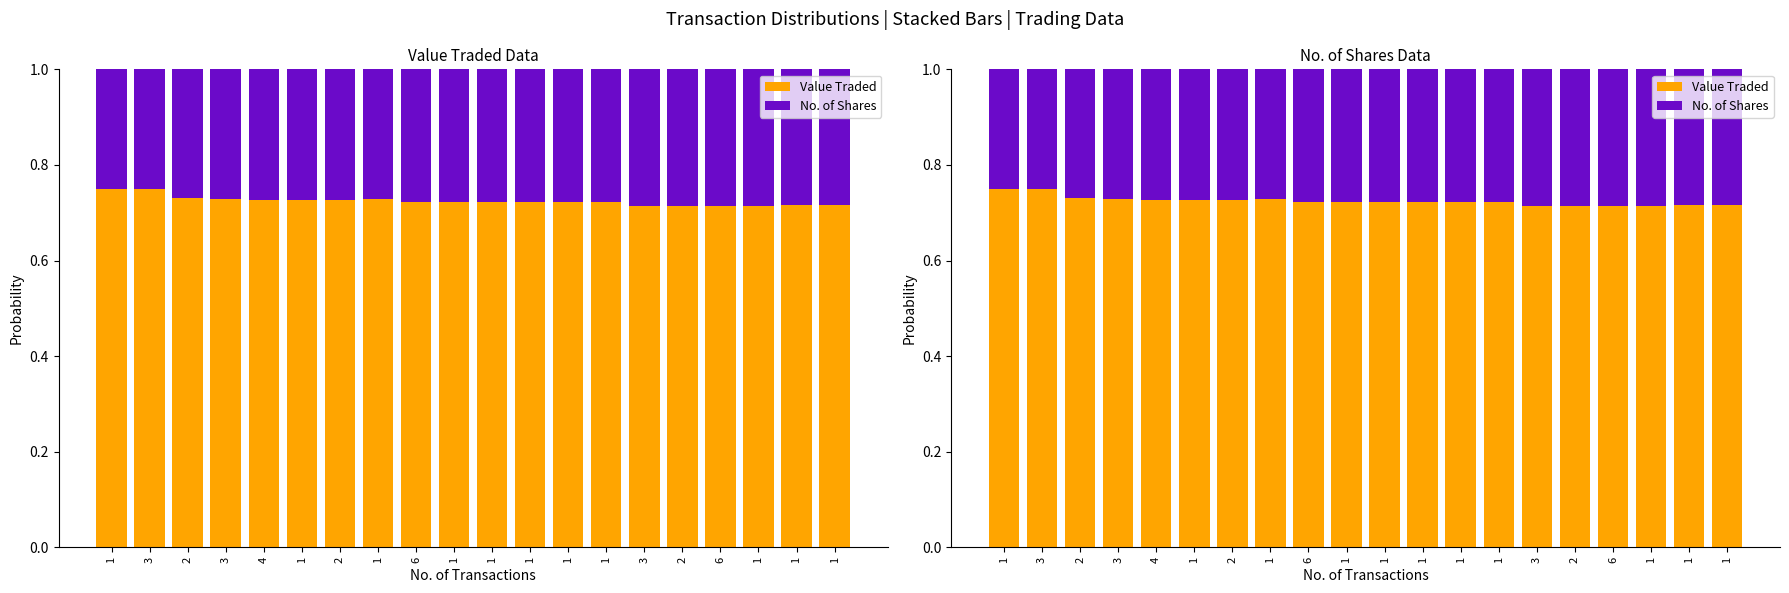

Which series changed the most between 1 and 1?

No. of Shares